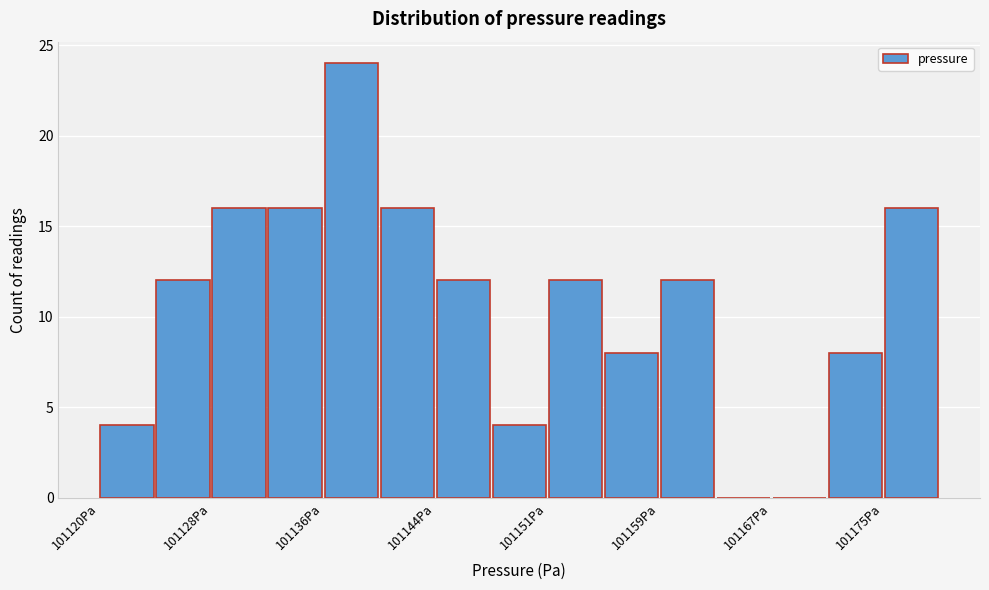

Read against the x-axis, roughly where is the centre of the tallest bar?

101138